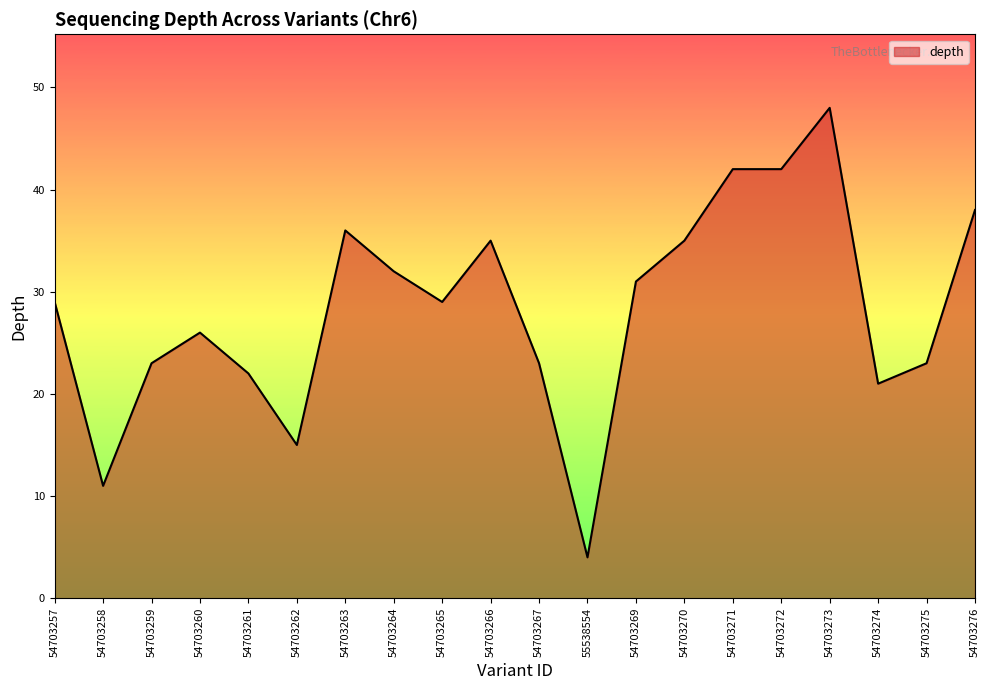

What is the approximate value at 54703260?

26